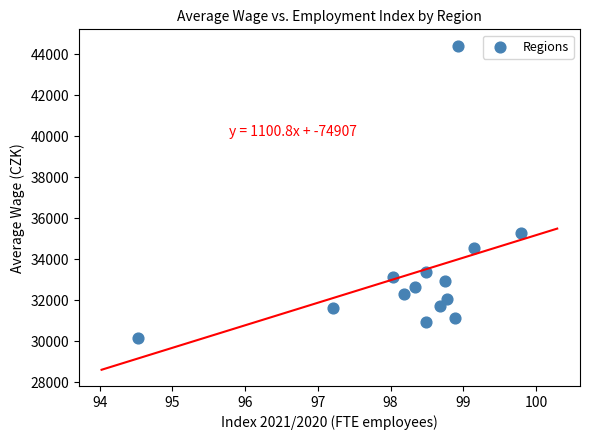

What is the range of X values (max minus min)?

5.3